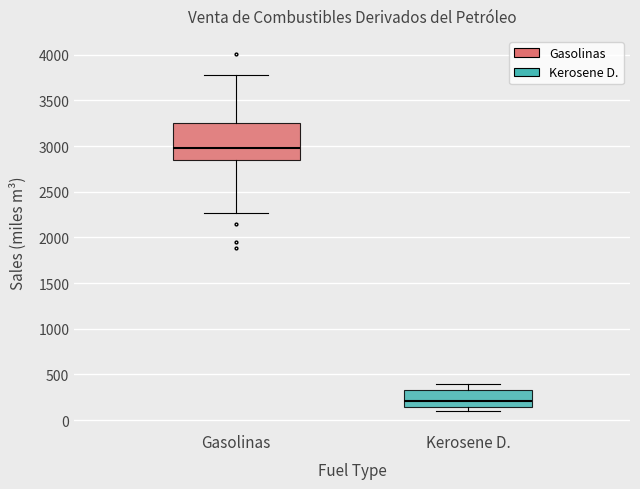

Where does the upper whisker of the box for Gasolinas end on the y-axis? The values are not printed on the chart, so give them approximately, as read against the axis.

3750